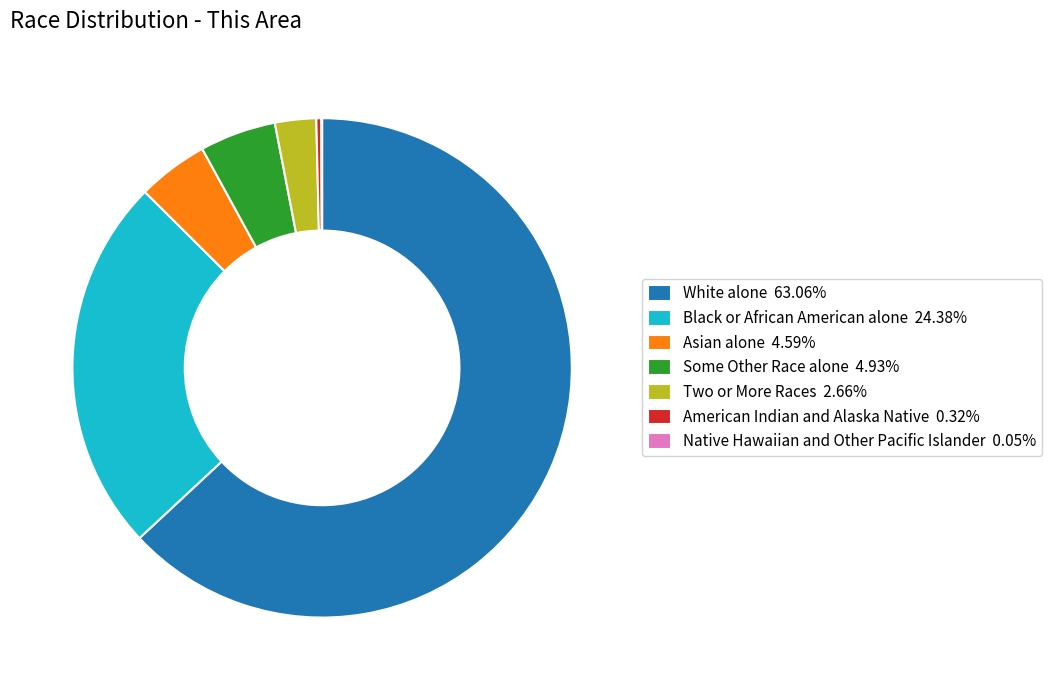

Do Some Other Race alone 4.93% and American Indian and Alaska Native 0.32% together represent more than half of the pie?

No